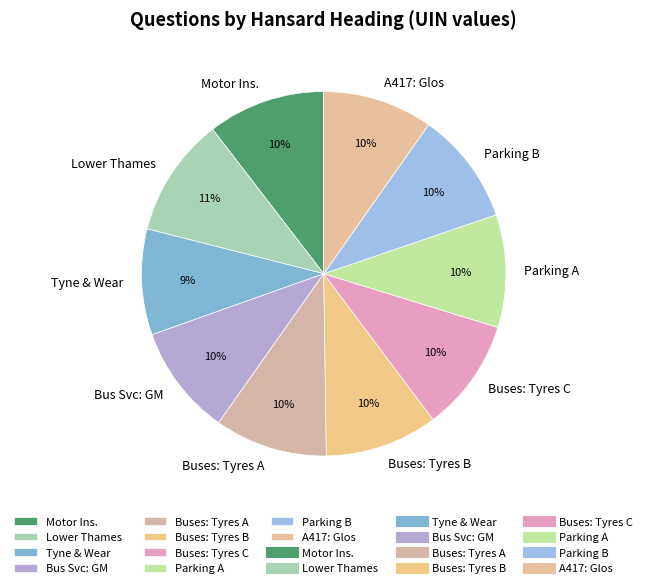

Combined, do Buses: Tyres C and Bus Svc: GM account for over 50%?

No